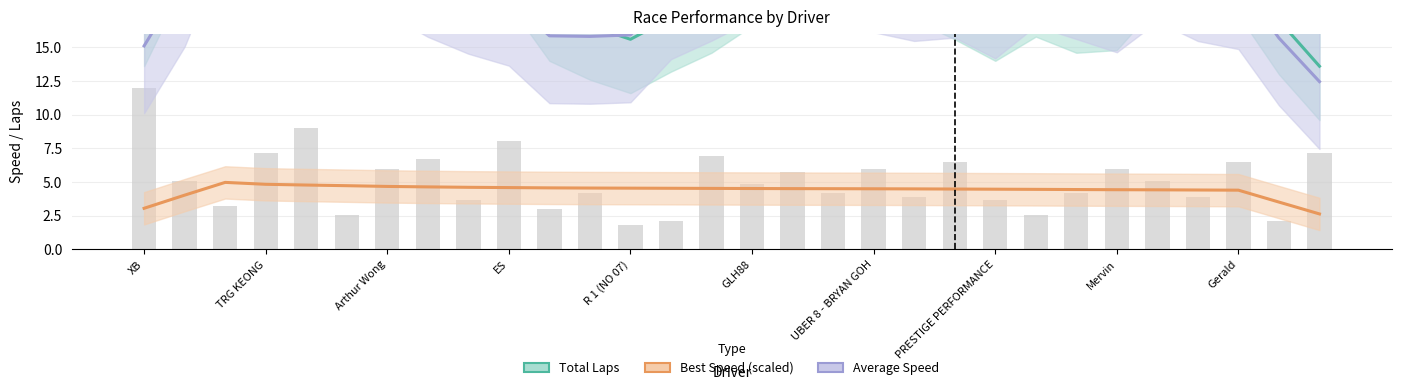

What is the spread (max minus min) of values at R 1 (NO 07)?

19.4